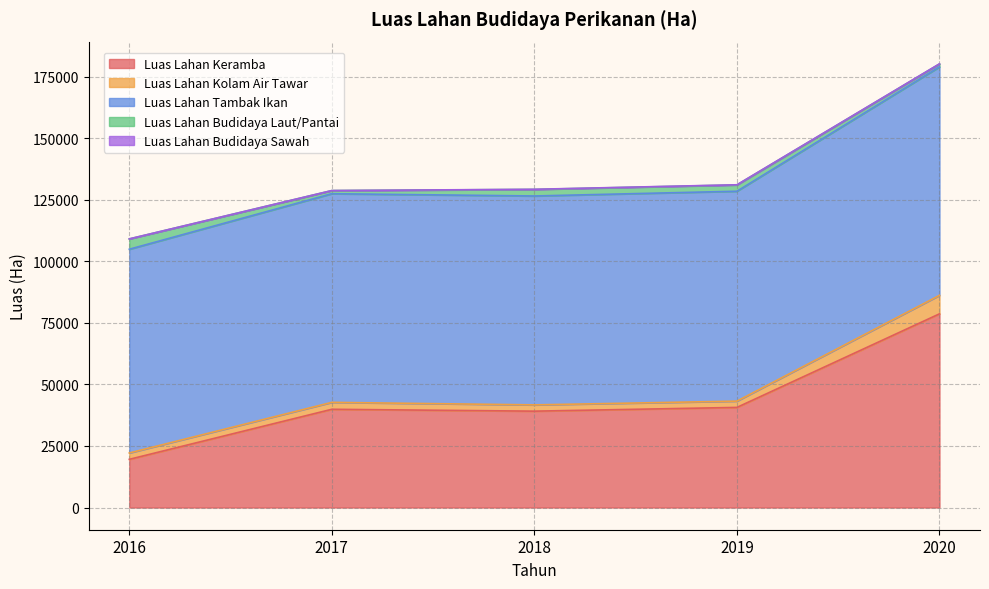

What is the sum of the Luas Lahan Tambak Ikan values at 2017 and 2019?

169942